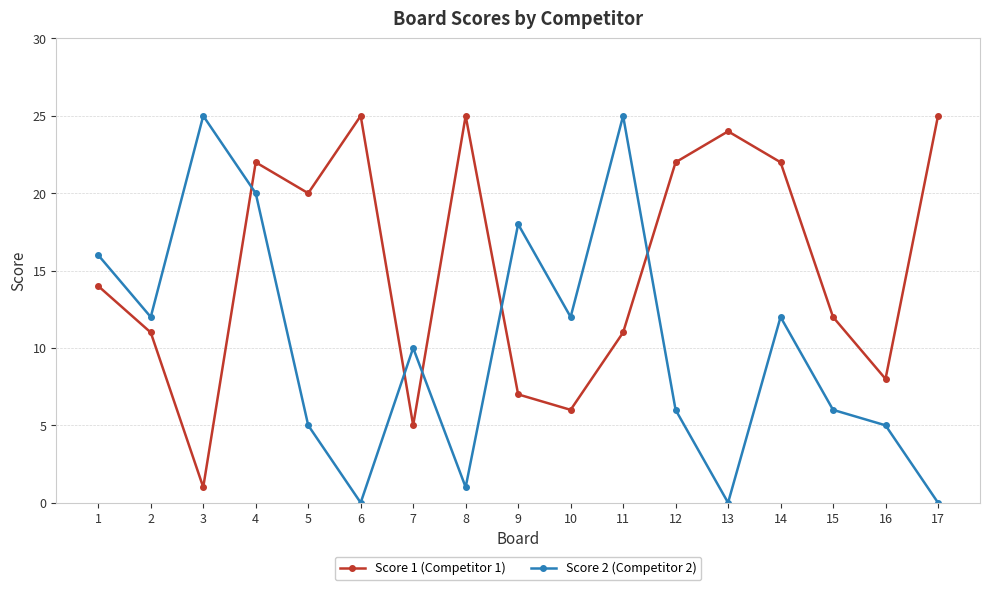

What is the difference between the Score 2 (Competitor 2) values at 11 and 4?

5